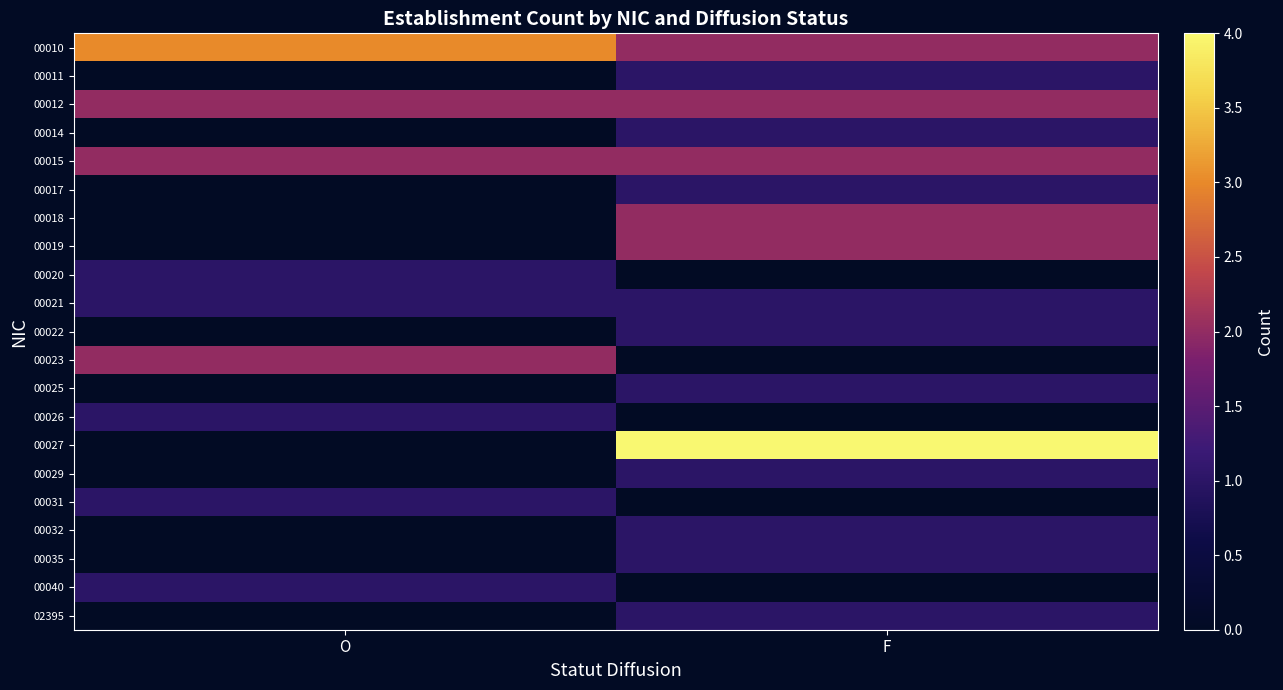

Which category has the highest value across all series?

F